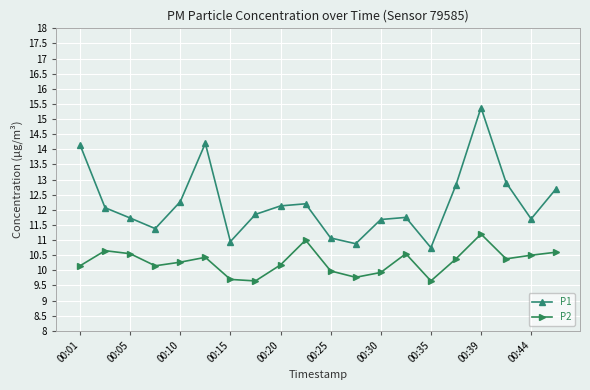

What is the difference between the second highest and second lowest values in the P2 series?

1.3